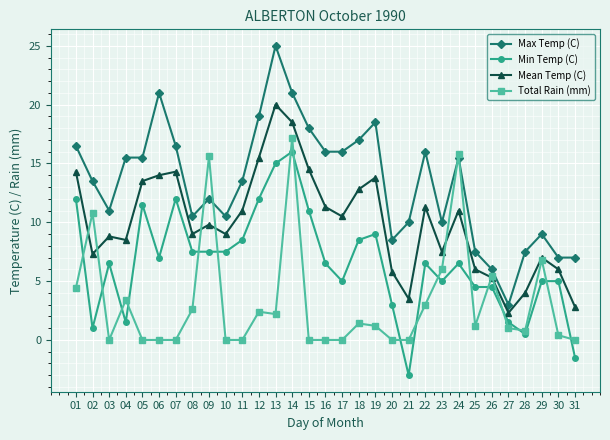

The value of Max Temp (C) at 30 is 4.5. True or false?

False